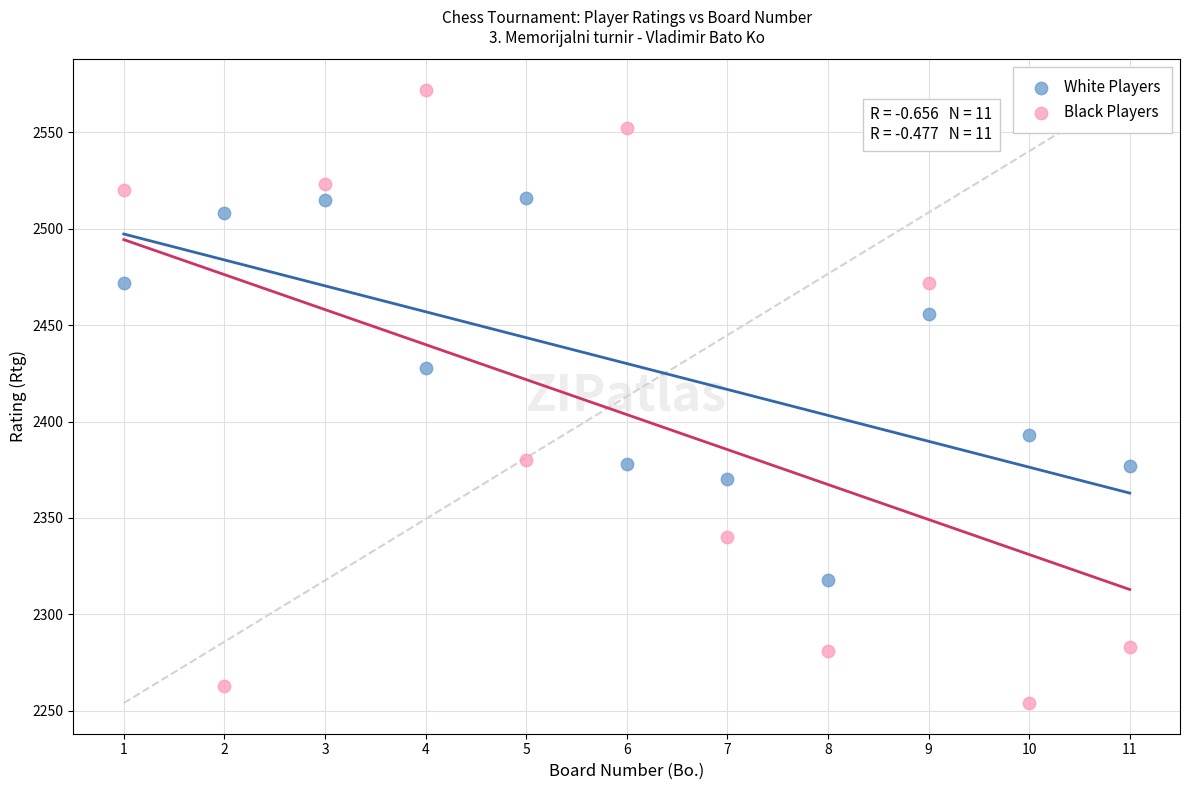

What is the X range (max minus min) for the scatter plot?

10